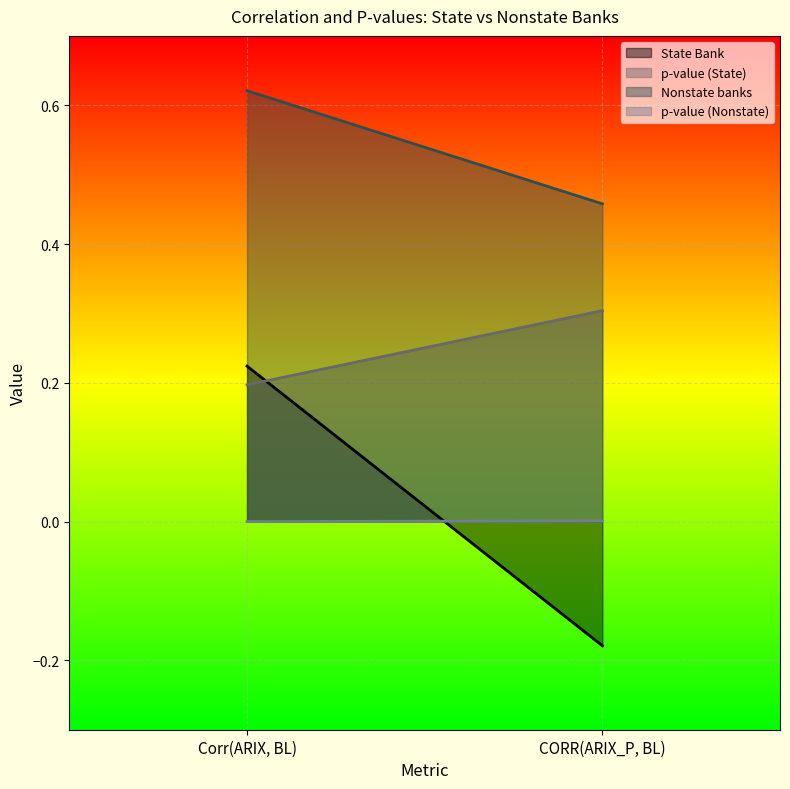

At which category is the sum across all series the highest?

Corr(ARIX, BL)